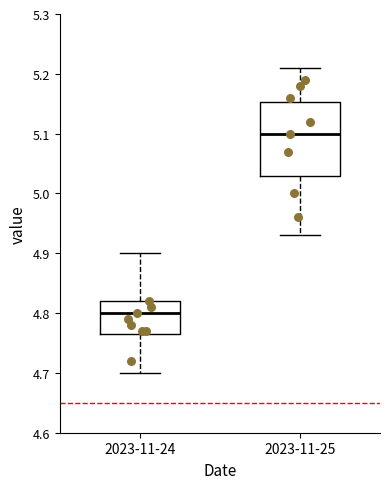

Where is the upper edge of the box for 2023-11-25 on the y-axis? The values are not printed on the chart, so give them approximately, as read against the axis.

5.15